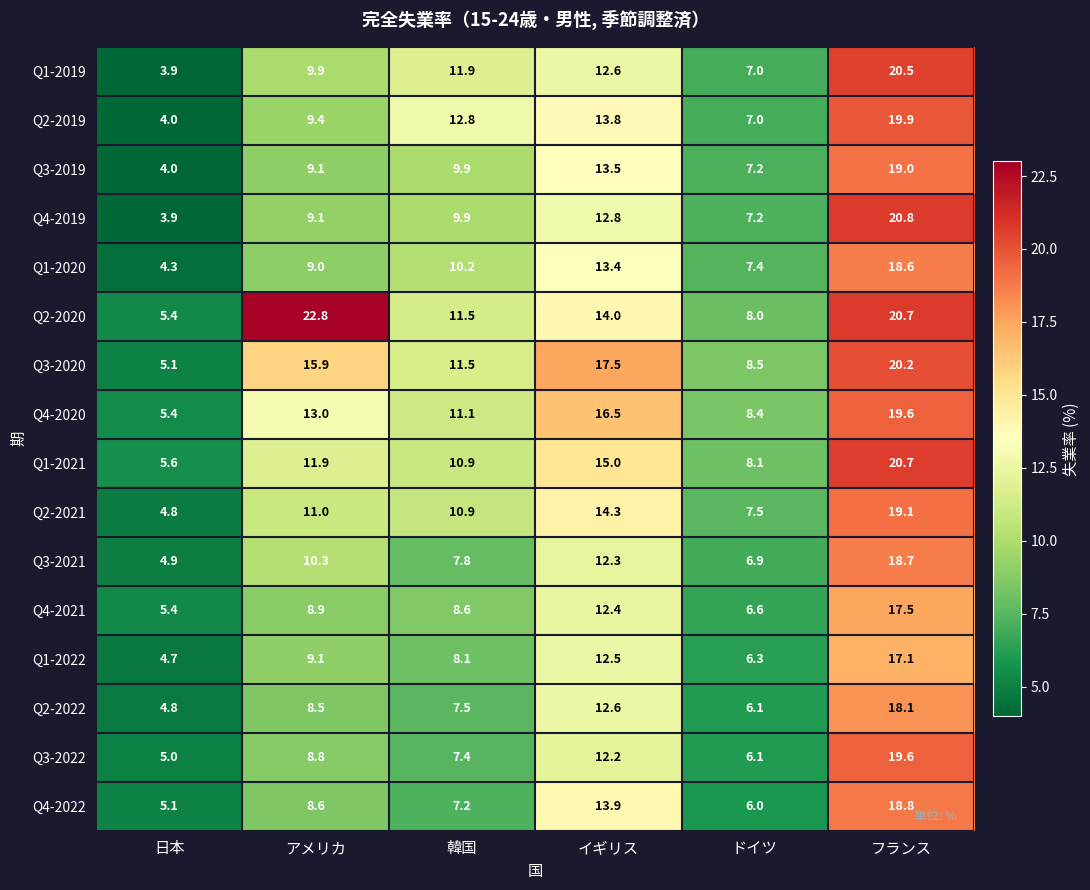

What is the minimum value for Q3-2022?

5.0